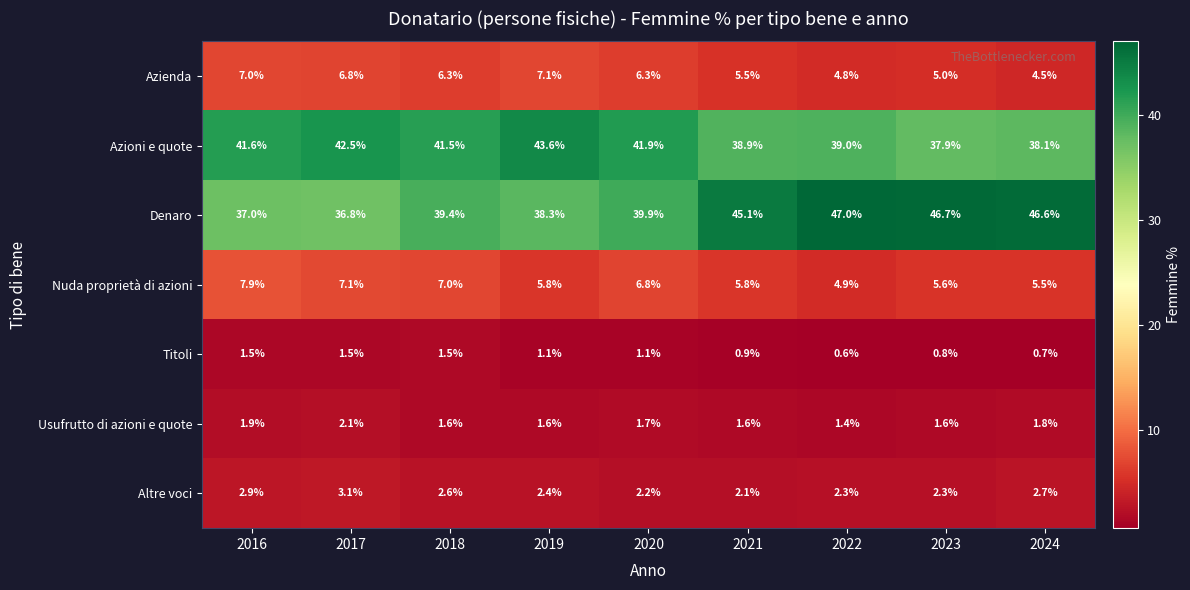

What is the total value across all series at 2020?

99.9